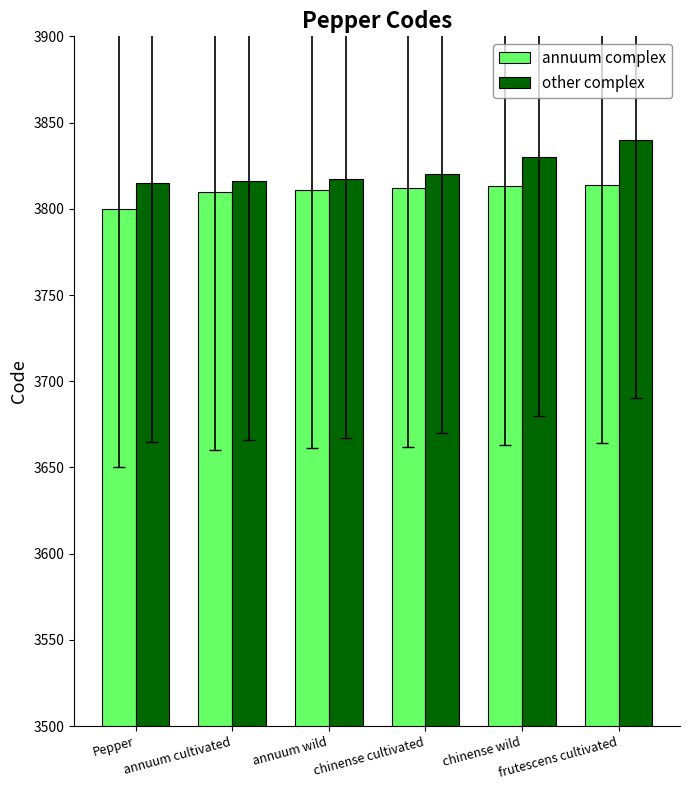

Is it true that other complex equals 6586 at chinense wild?

False